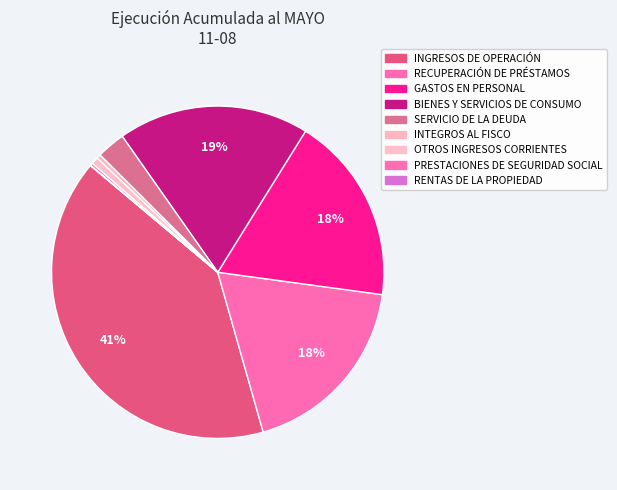

How many slices are in this pie chart?

9